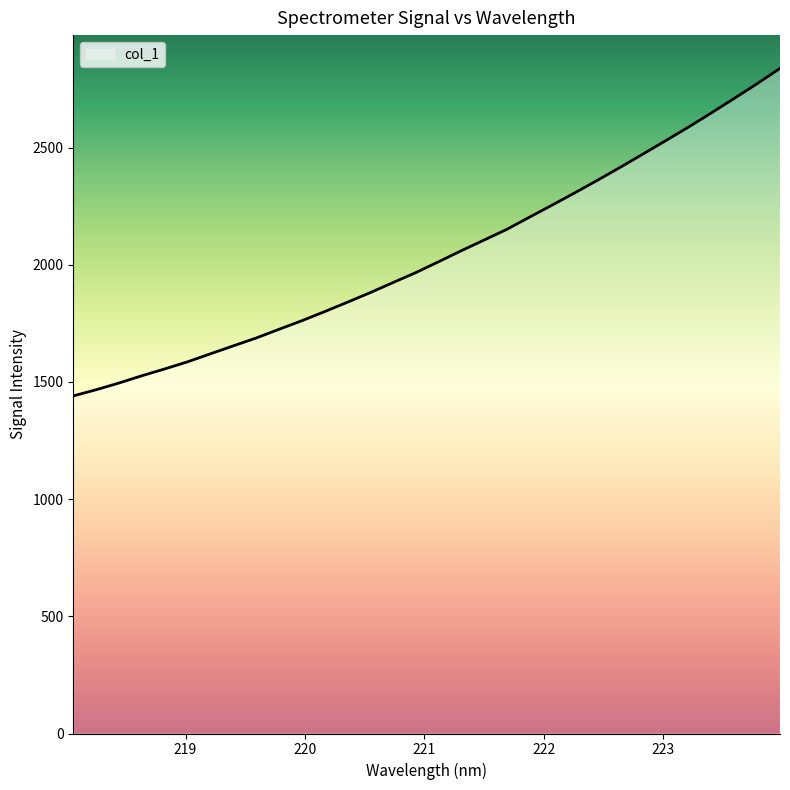

What is the minimum value shown in the chart?

1440.3